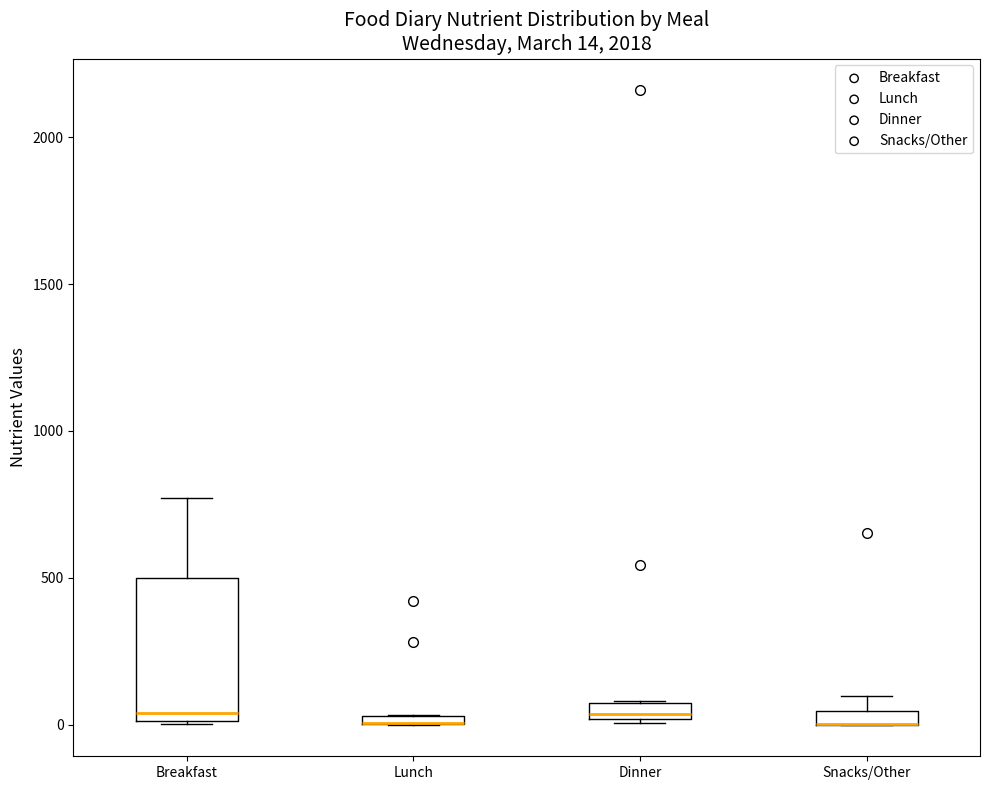

Which box is the tallest, from its lower edge to its upper edge?

Breakfast